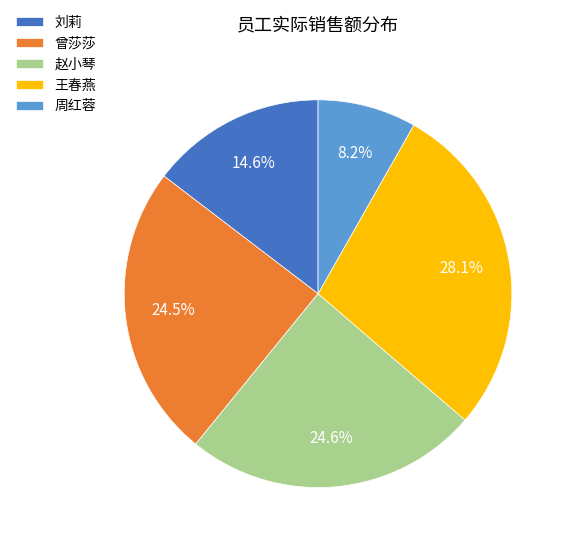

Approximately how many times larger is the value at 王春燕 compared to 曾莎莎?

1.1